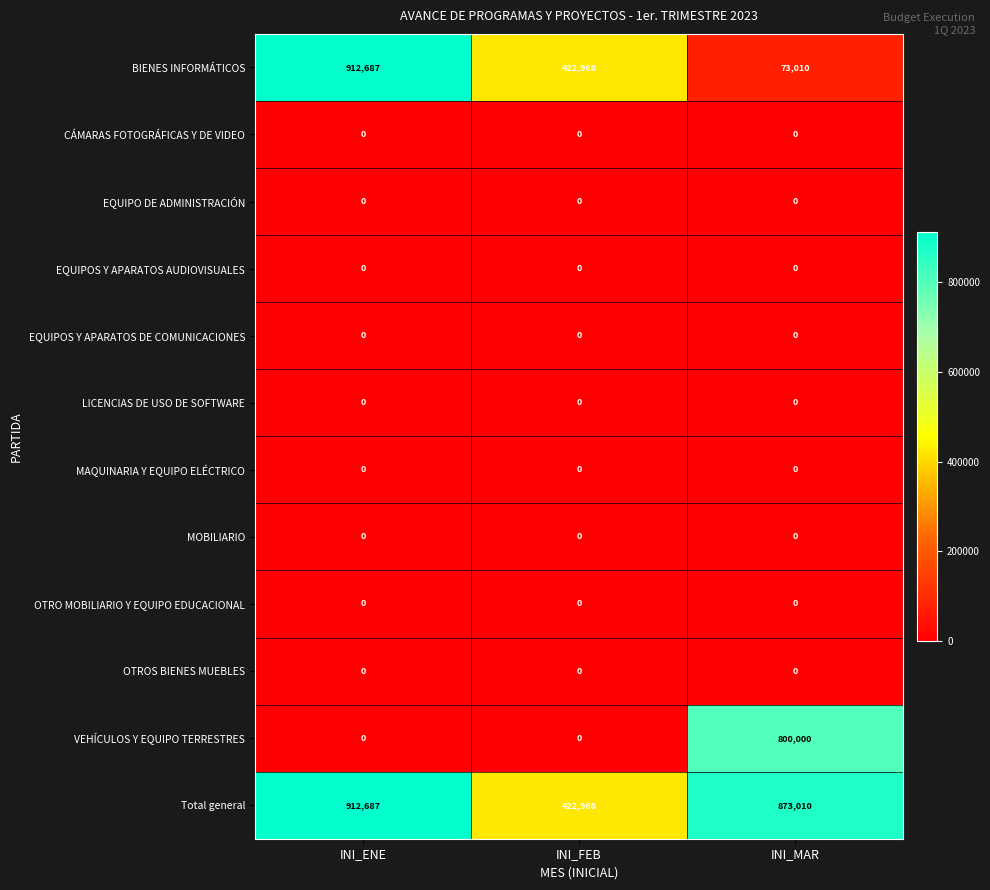

At how many categories does at least one series exceed 299289?

3